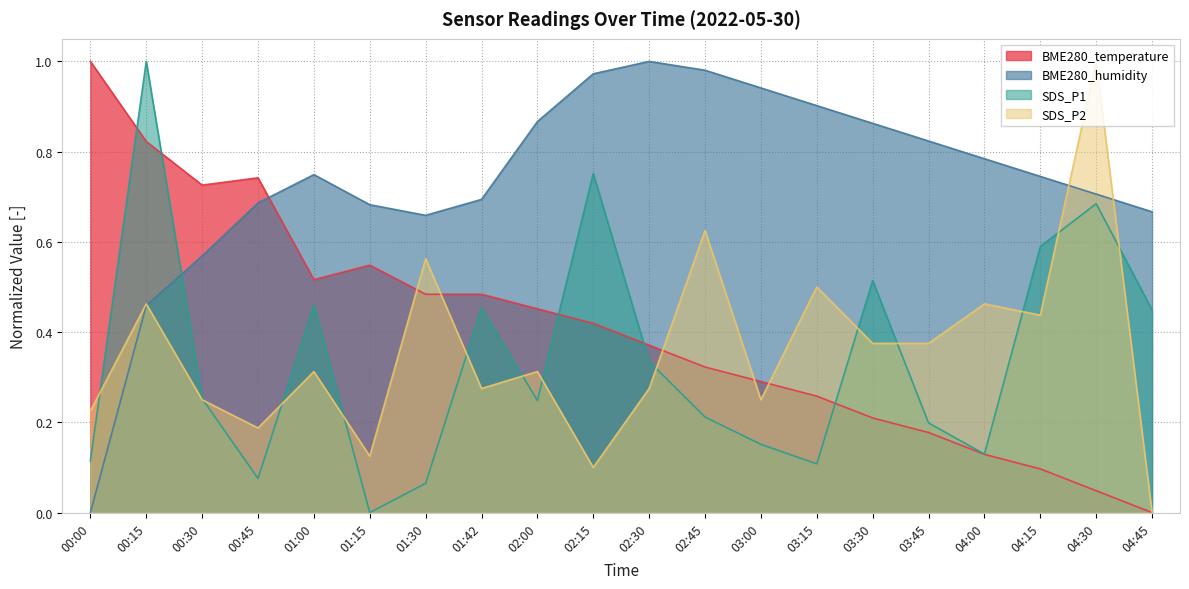

True or false: SDS_P1 and BME280_temperature cross at least once.

True